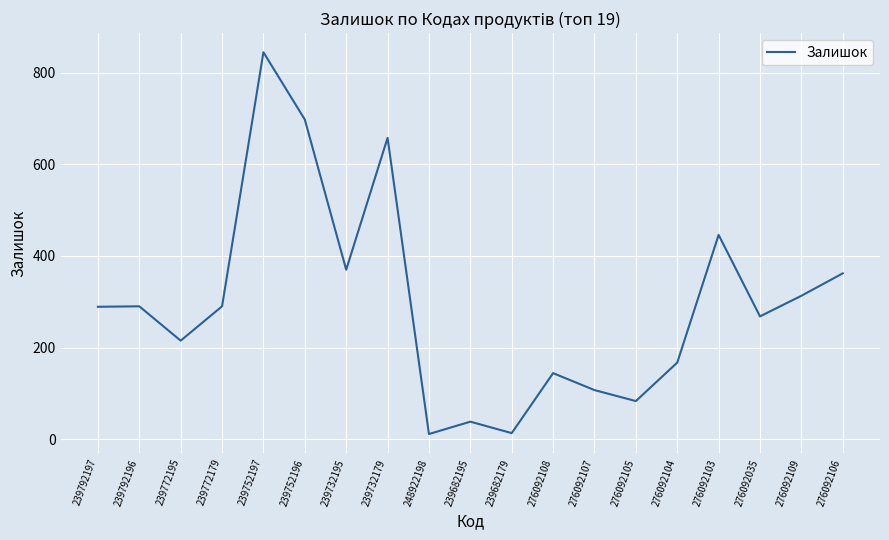

The chart shows a value of 215 at 239772195. True or false?

True